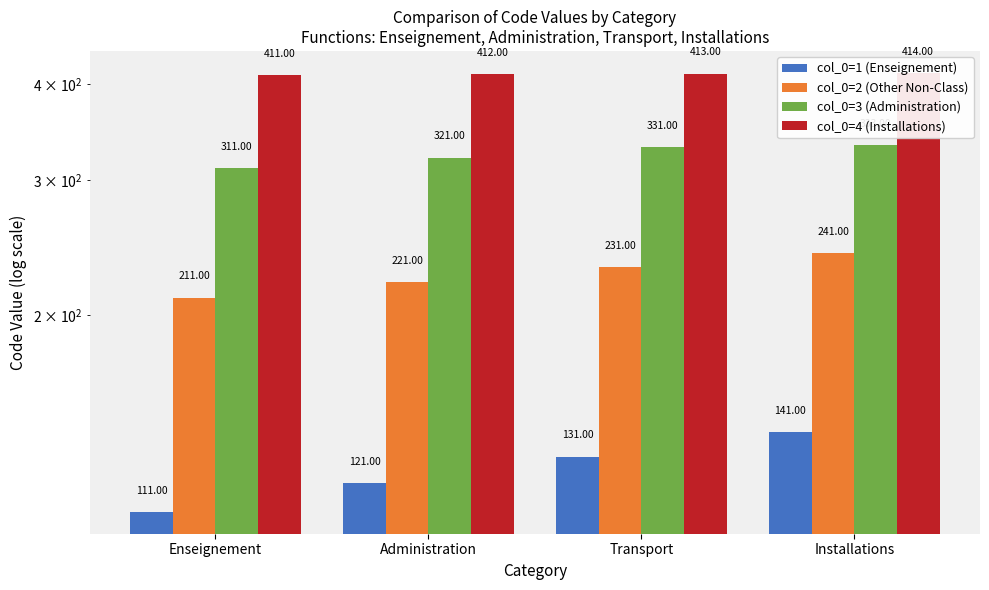

What is the difference between the maximum and minimum values in the col_0=2 (Other Non-Class) series?

30